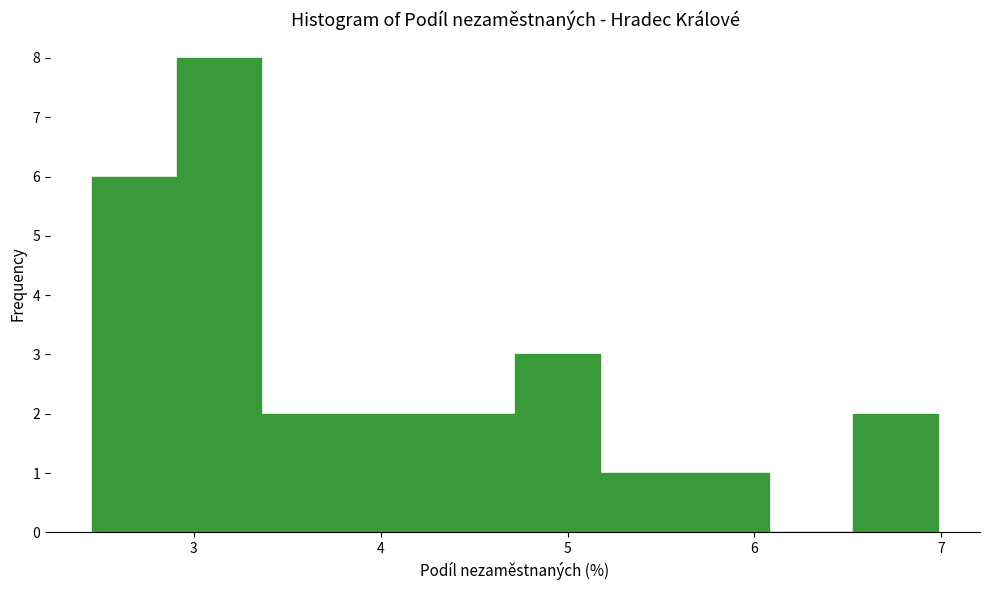

Over which range of the x-axis is the bar tallest?

2.9 to 3.4